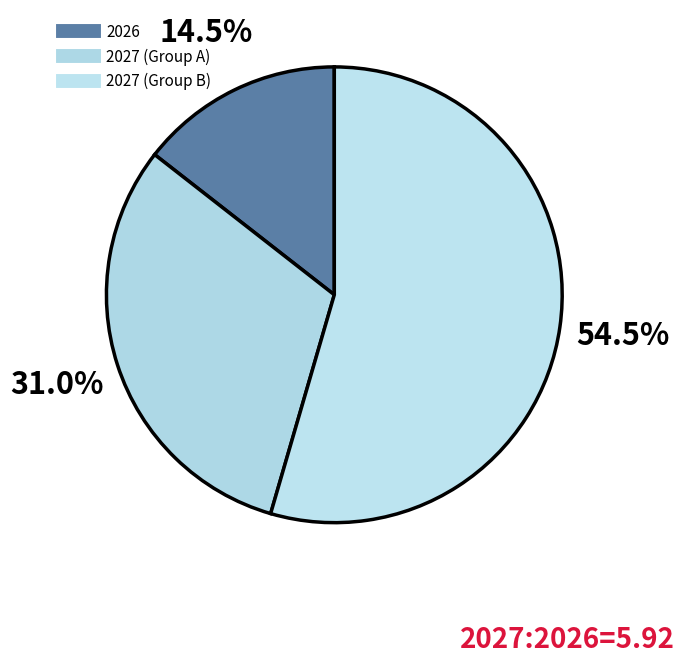

How many segments does this pie chart have?

3